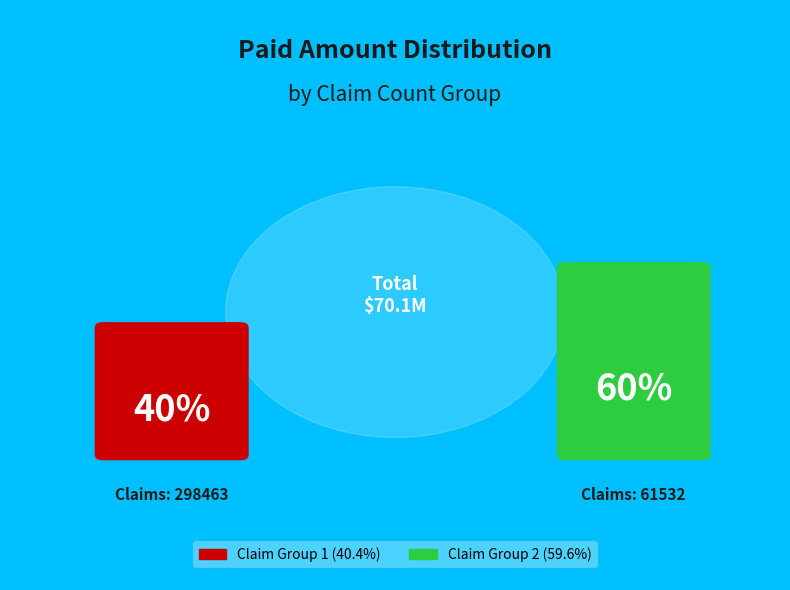

To the nearest percent, what is the difference between the largest and smallest slice percentages?

19%